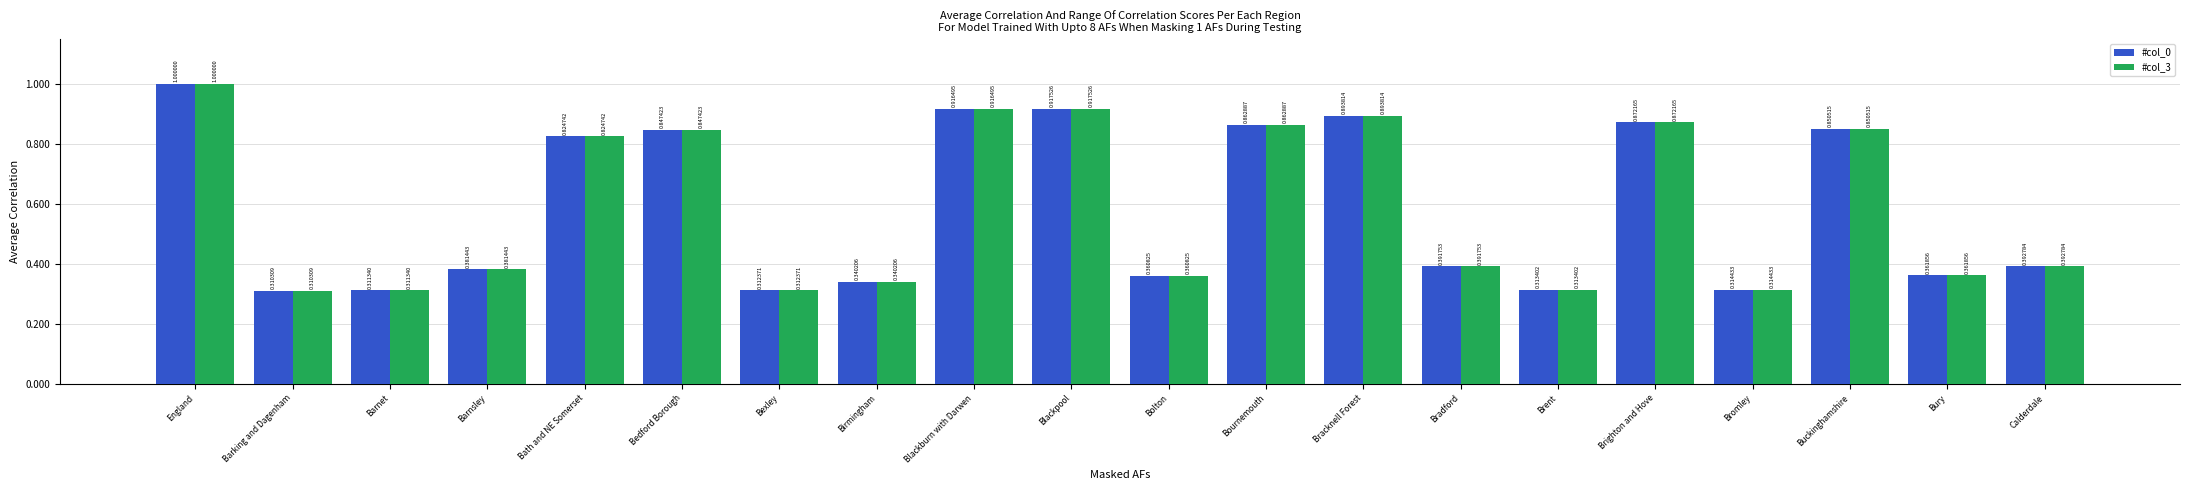

Are the bars grouped side by side (vs. stacked)?

Yes